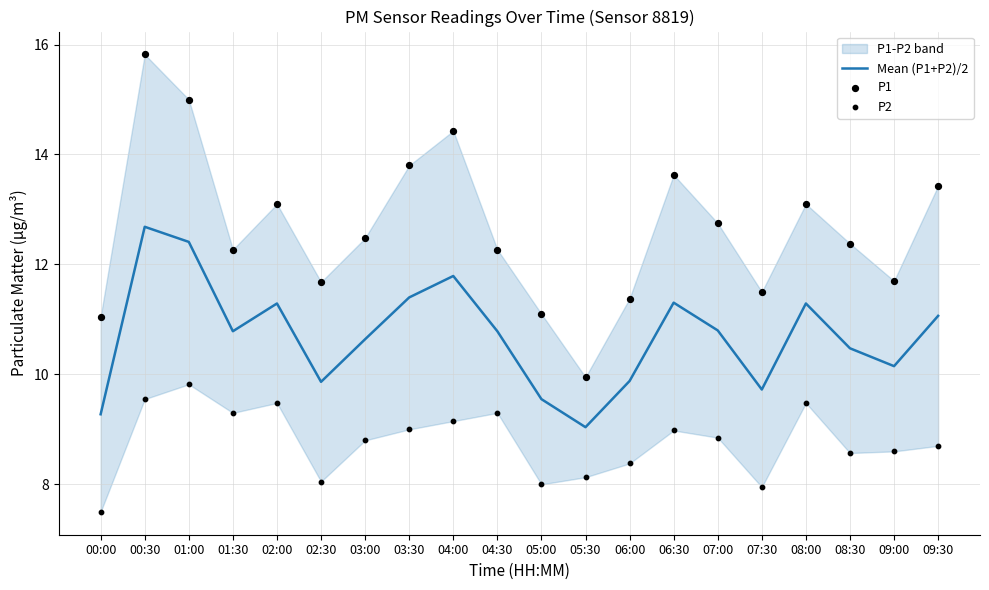

Which series reaches the maximum Y coordinate?

P1